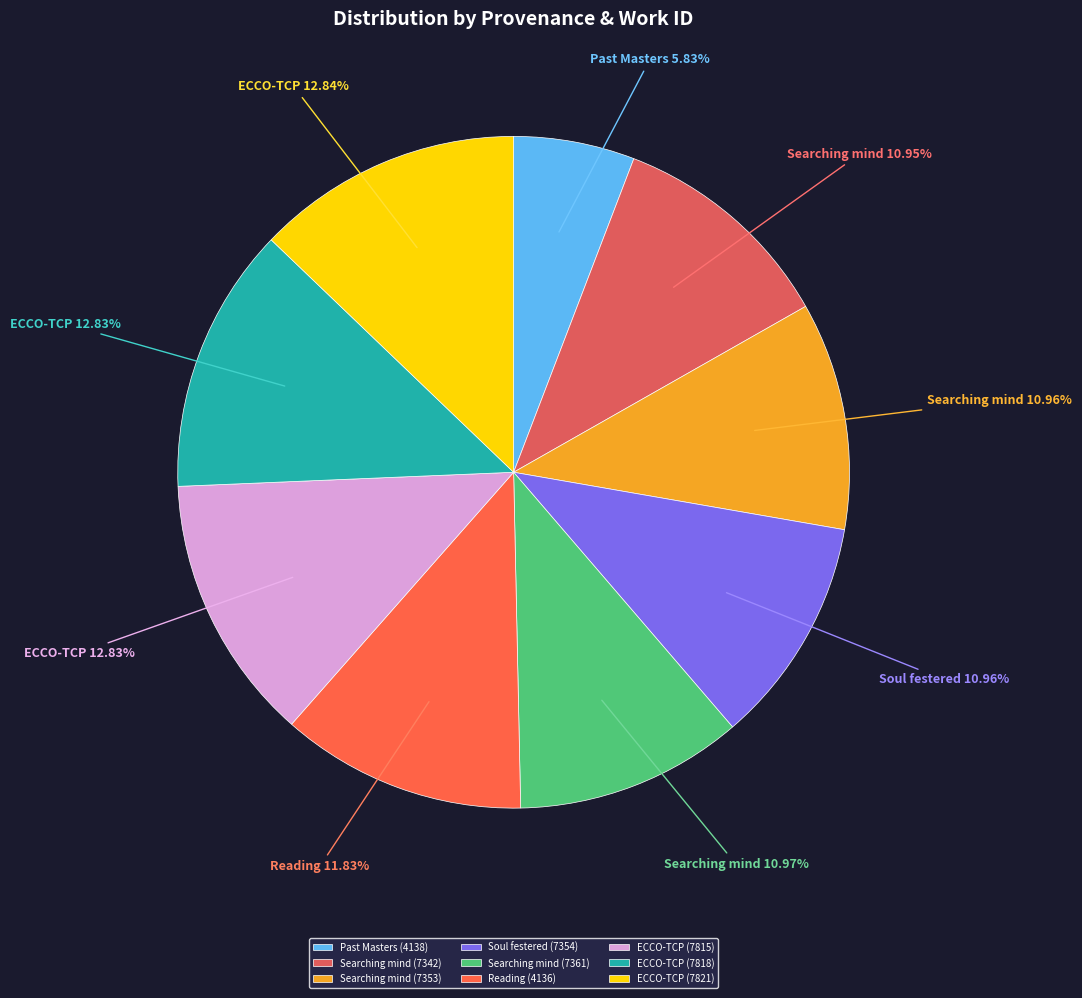

Rank the categories by value from highest to lowest.

ECCO-TCP (7821), ECCO-TCP (7818), ECCO-TCP (7815), Reading (4136), Searching mind (7361), Soul festered (7354), Searching mind (7353), Searching mind (7342), Past Masters (4138)